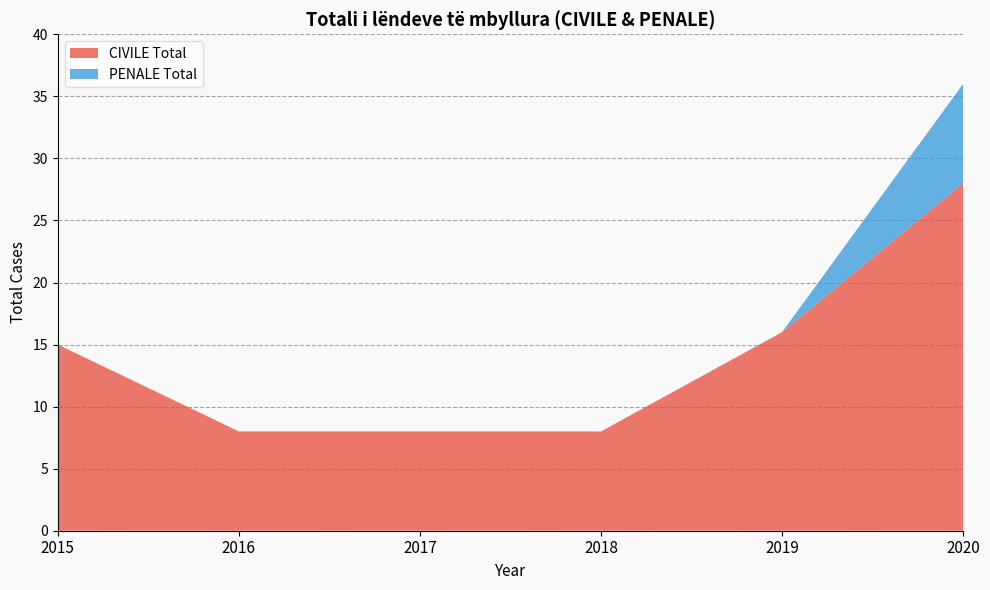

Read the CIVILE Total value at 2018.

8